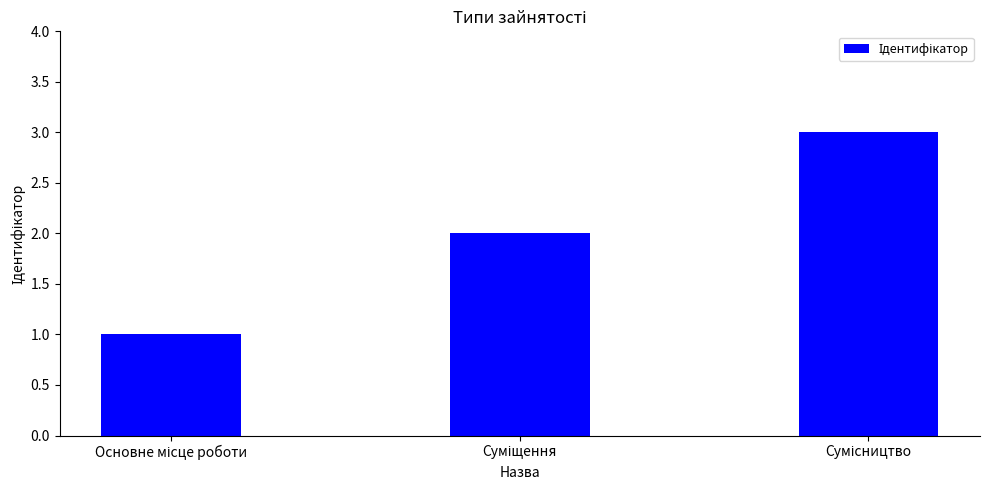

What is the greatest value displayed?

3